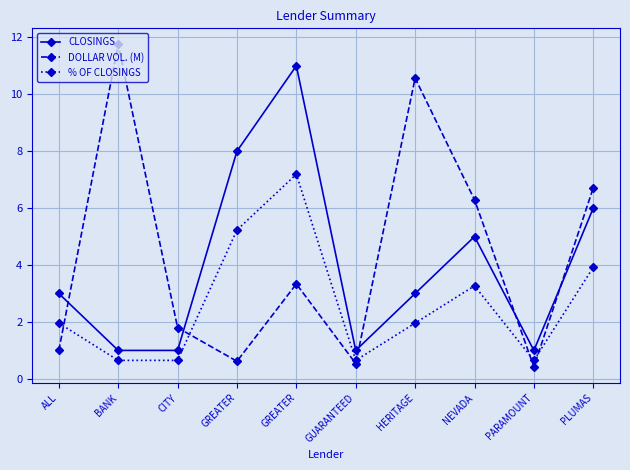

Does the chart have visible grid lines?

Yes